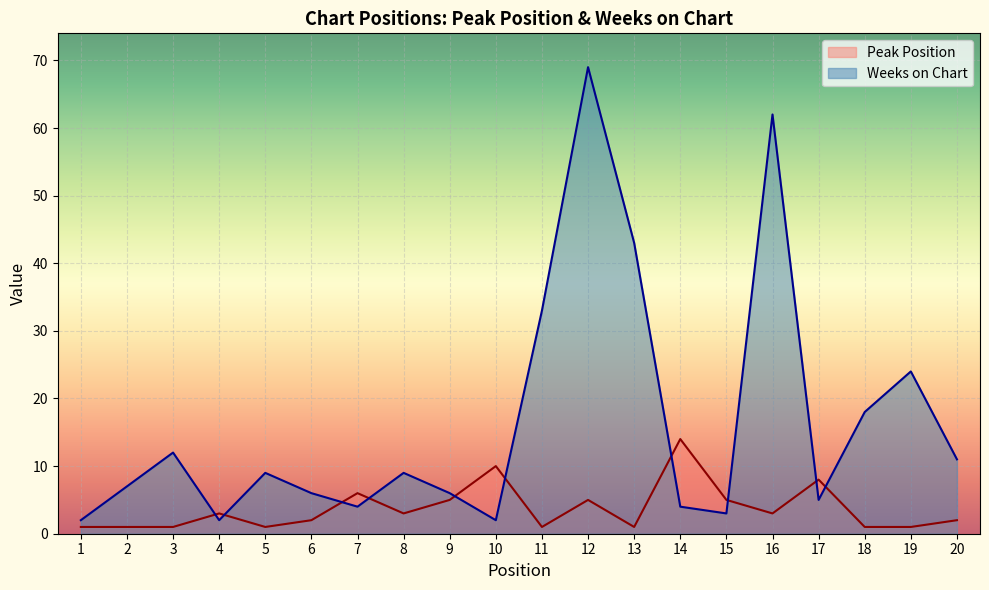

Between which two adjacent categories do Peak Position and Weeks on Chart first intersect?

3 and 4